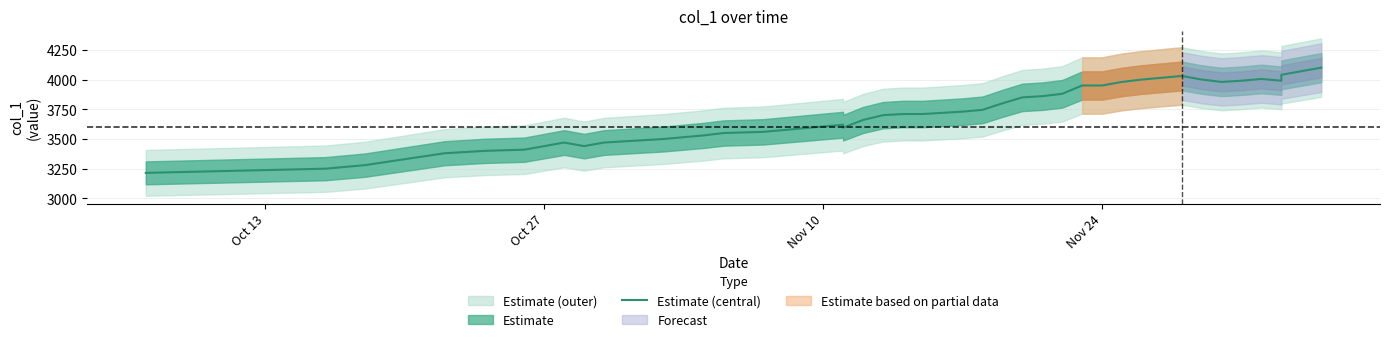

Which category has the lowest value across all series?

Oct 13